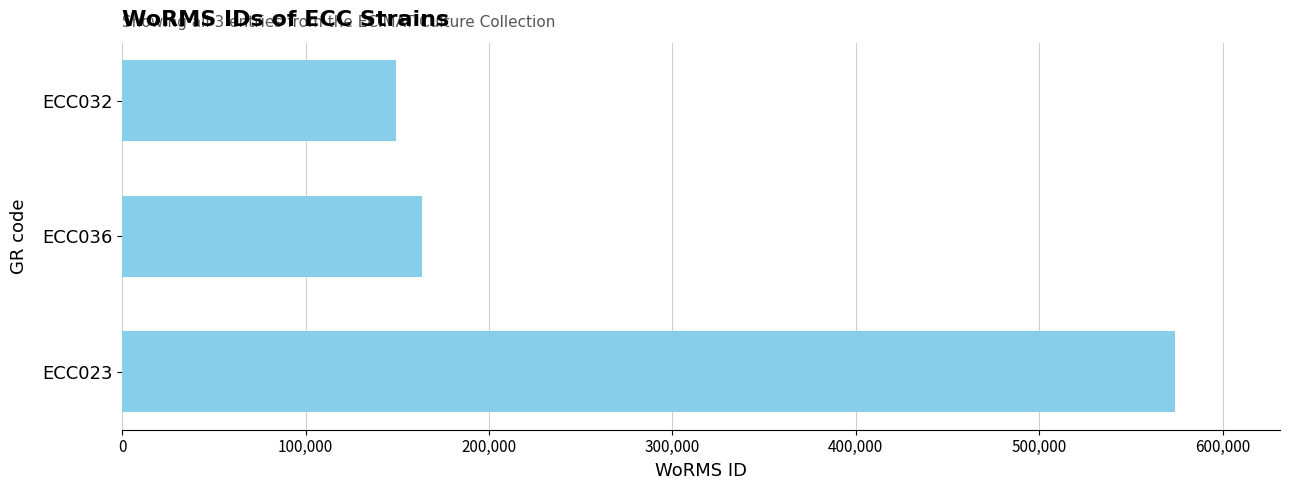

Is it true that the value at ECC023 is 573884?

True